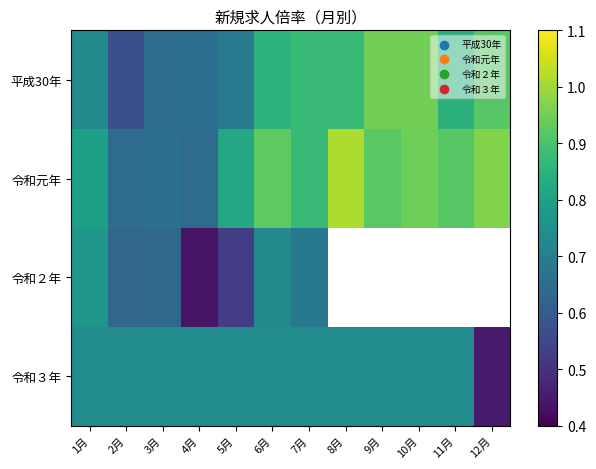

Which has a higher value, 4月 or 9月?

9月